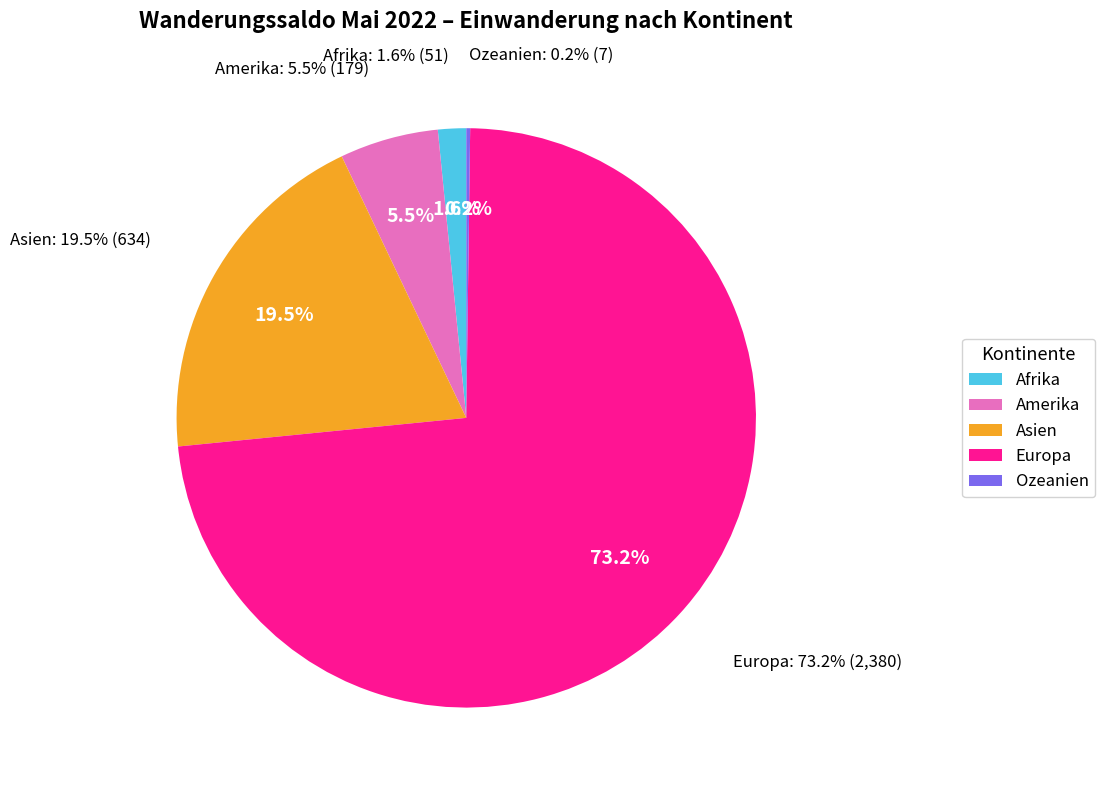

Is Ozeanien the majority of the pie?

No